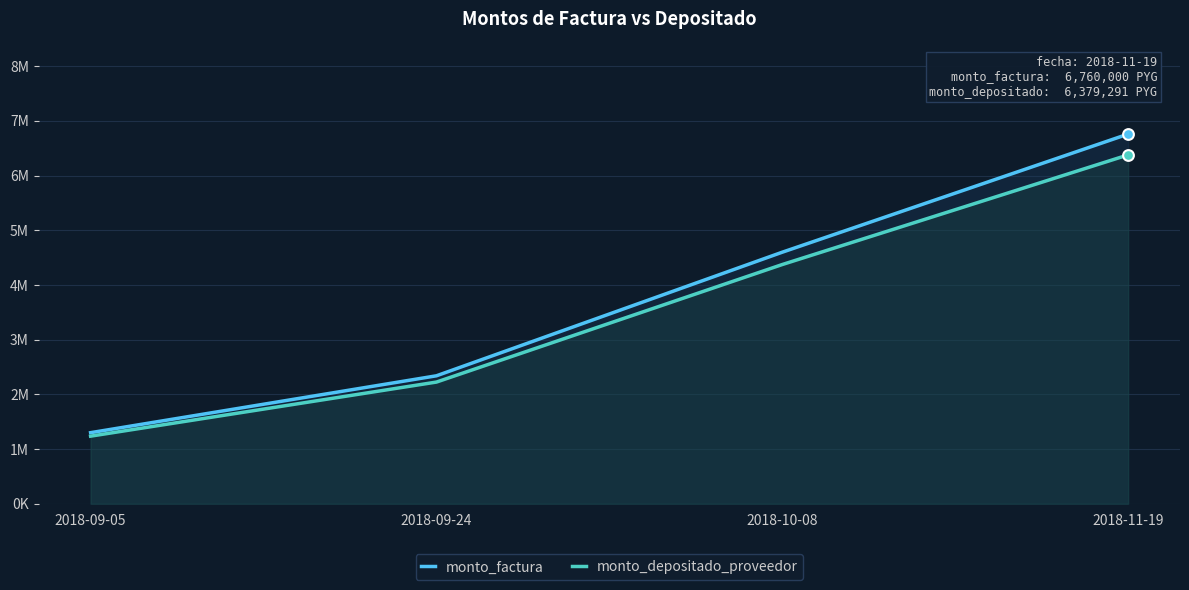

What is the total value across all series at 2018-09-05?

2536276